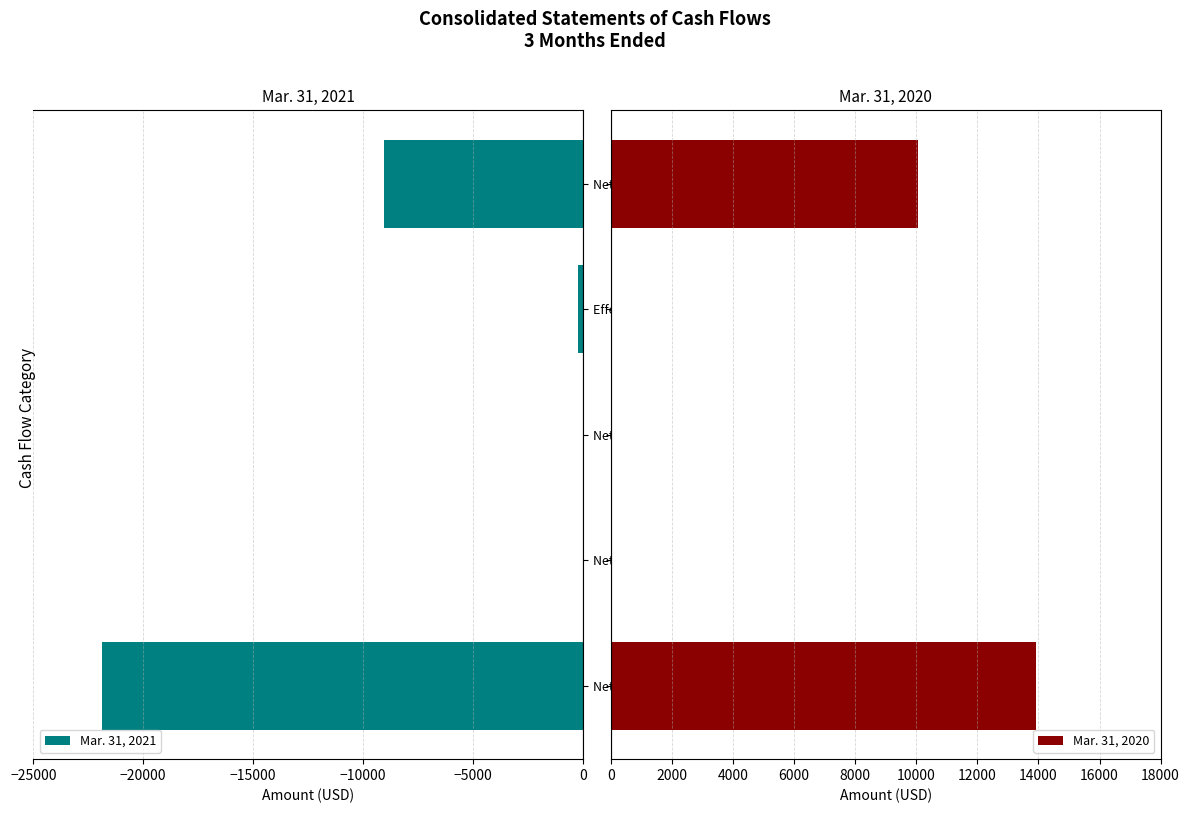

List the series in order of their peak value, highest first.

Mar. 31, 2020, Mar. 31, 2021